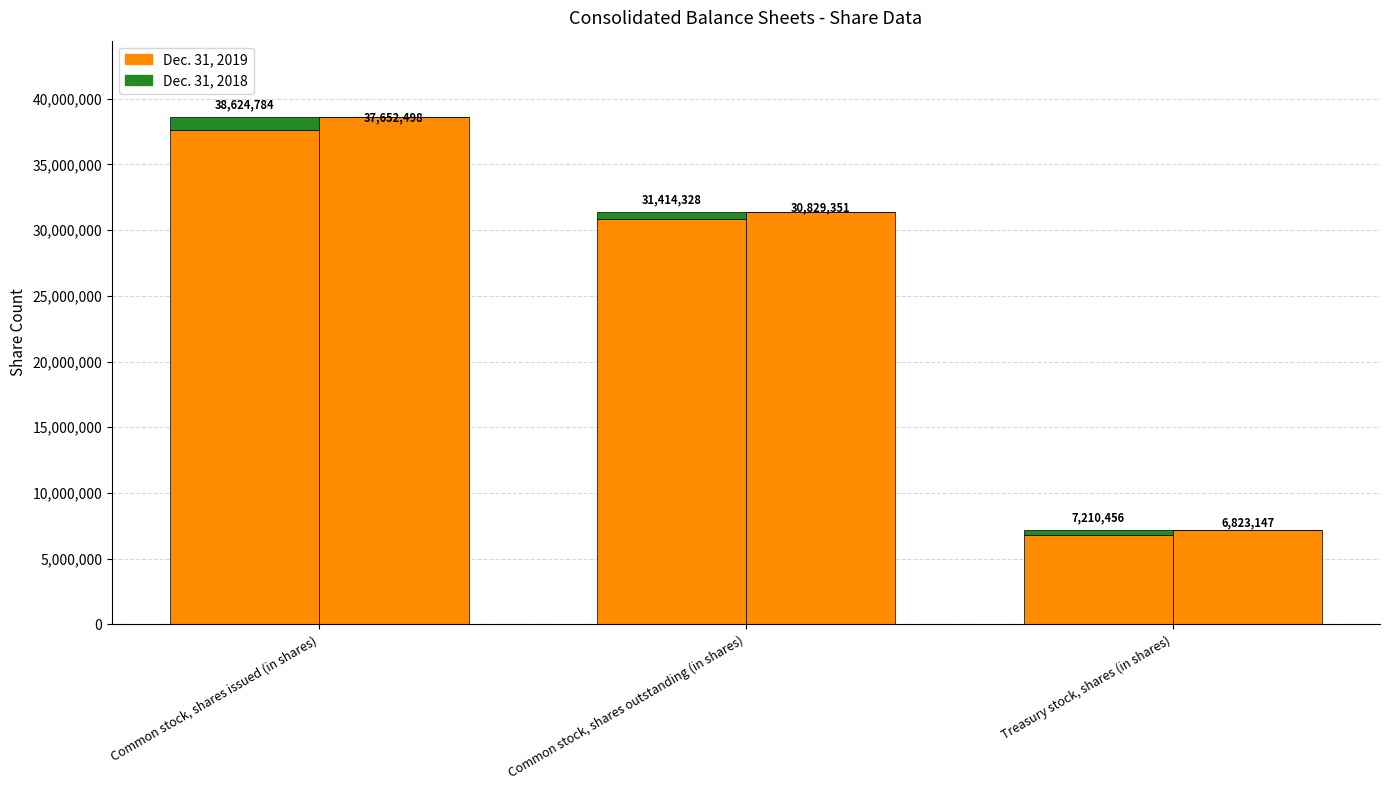

Count the number of categories in the chart.

3